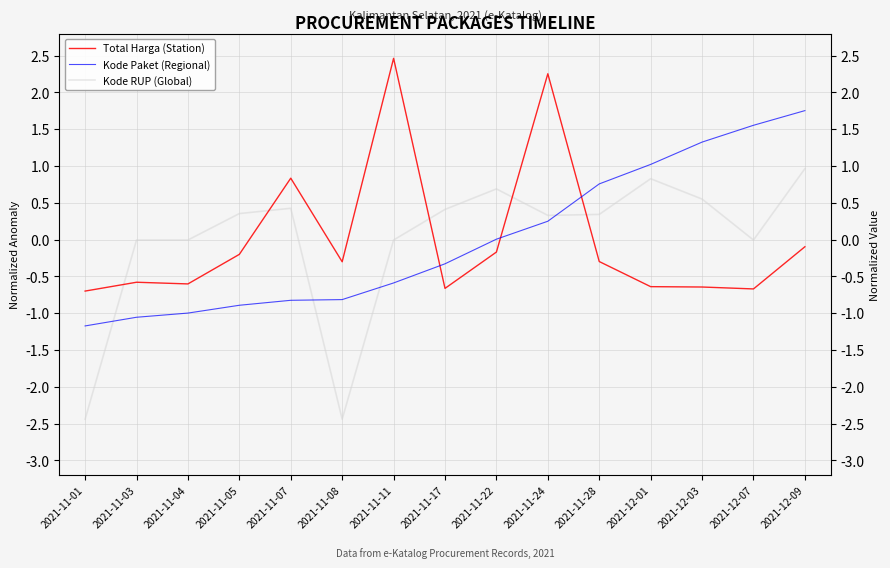

How many positive values does the Total Harga (Station) series have?

3